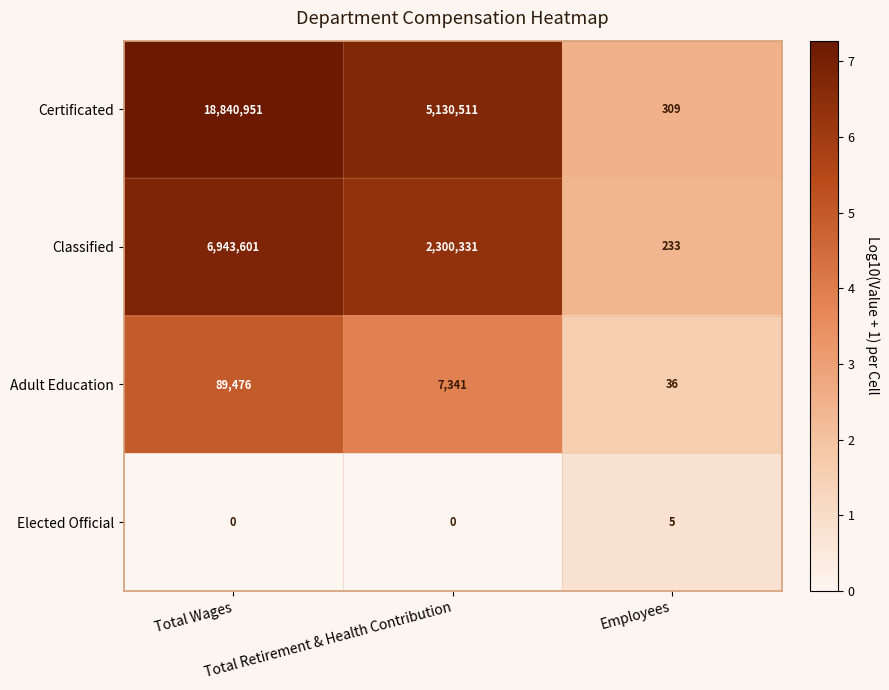

What is the maximum value shown in the chart?

18840951